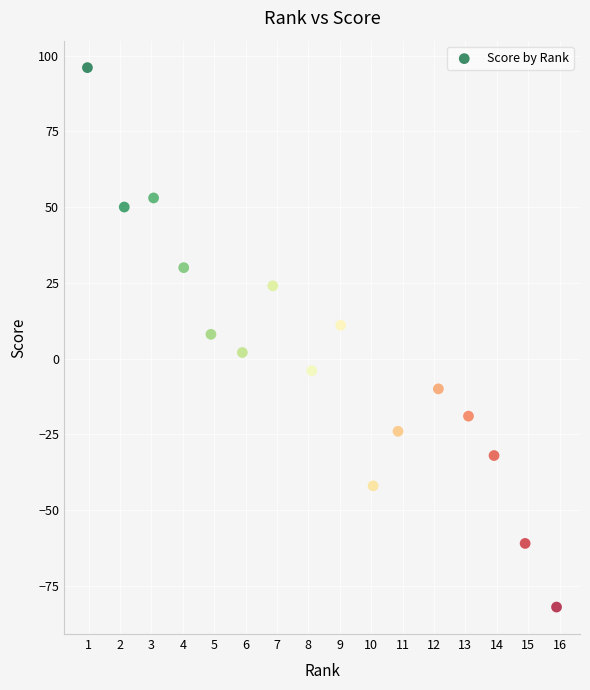

What is the range of Y values (max minus min)?

178